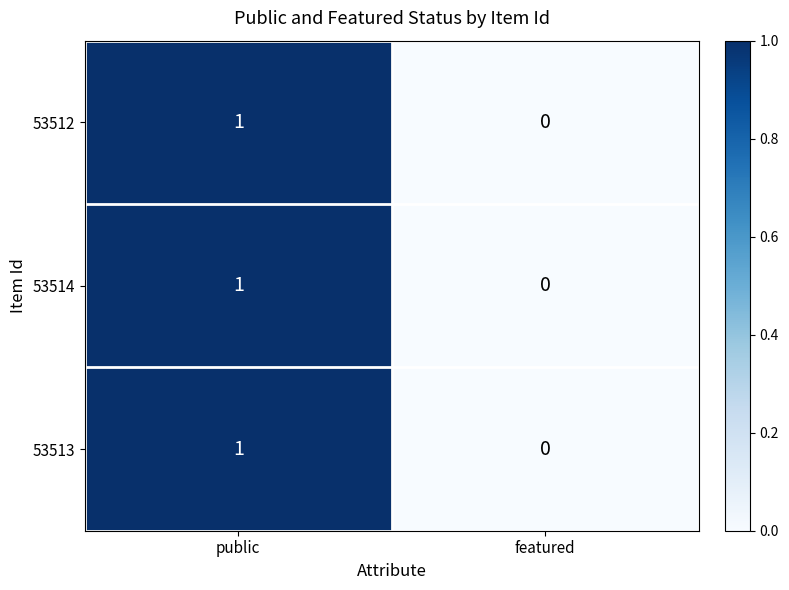

Which label corresponds to the largest value in the chart?

public